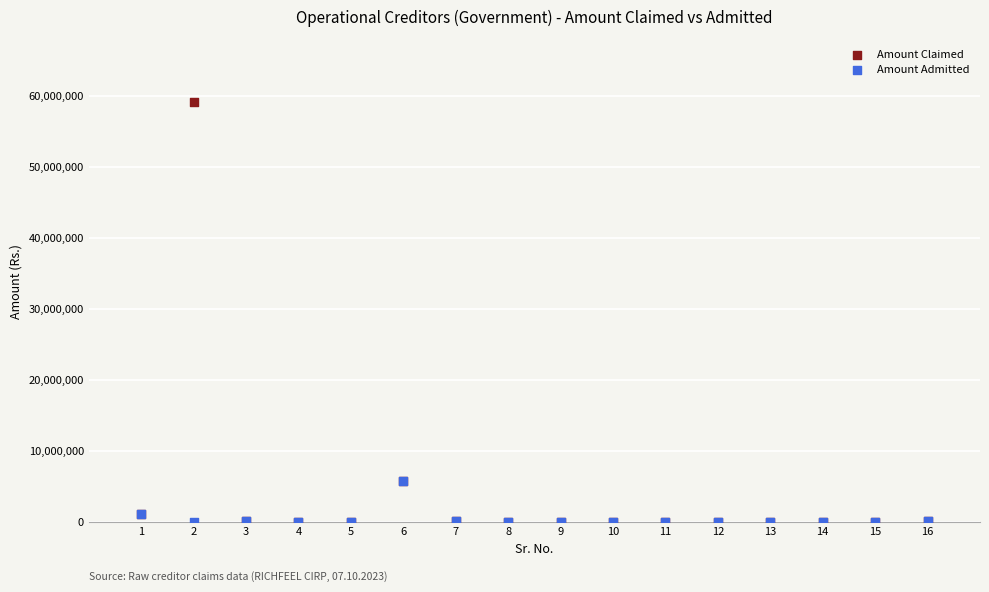

What are all the series names shown in the legend?

Amount Claimed, Amount Admitted